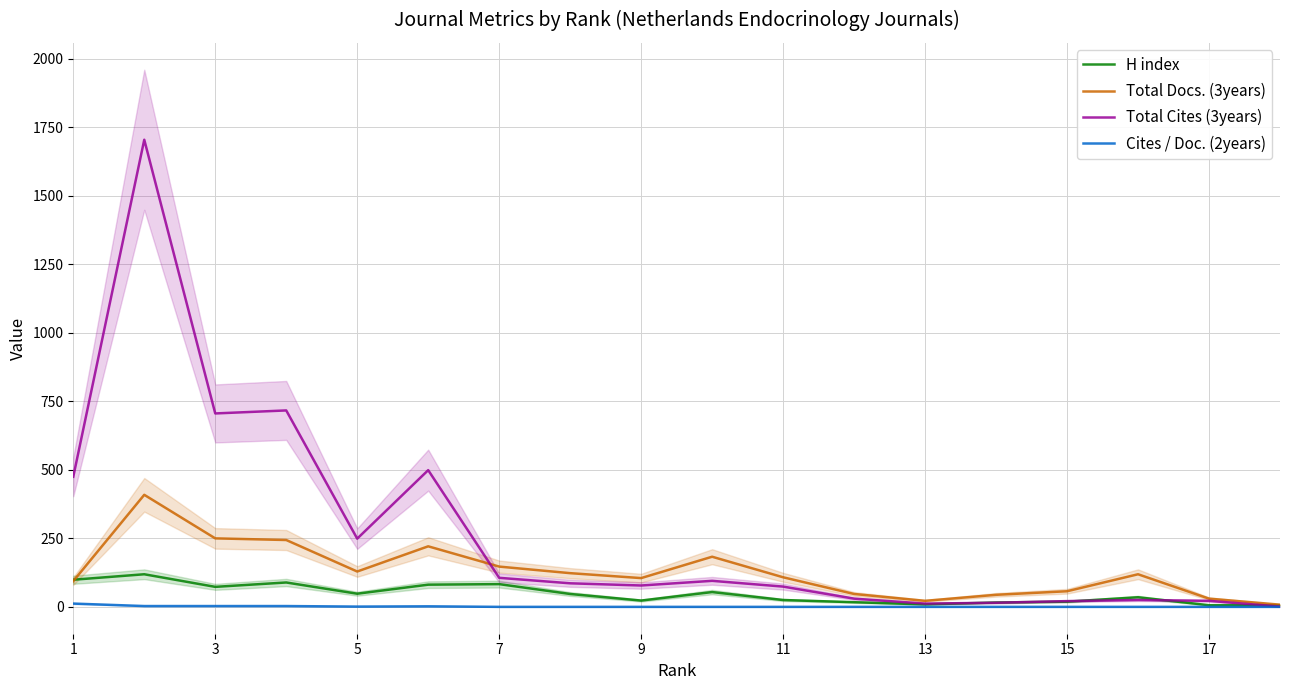

The value of Total Cites (3years) at 1 is 475. True or false?

True